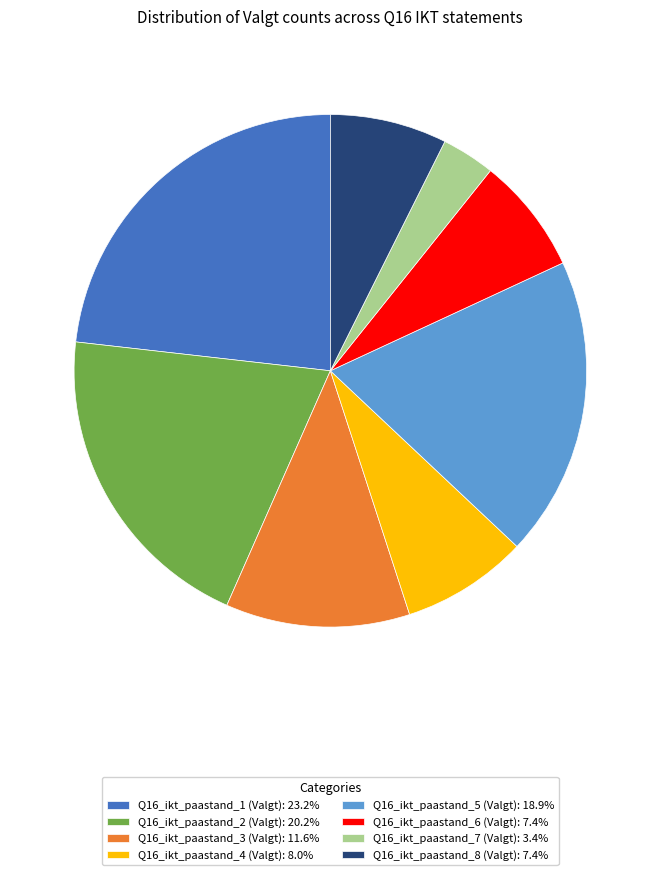

Is there any slice that represents more than half of the pie?

No